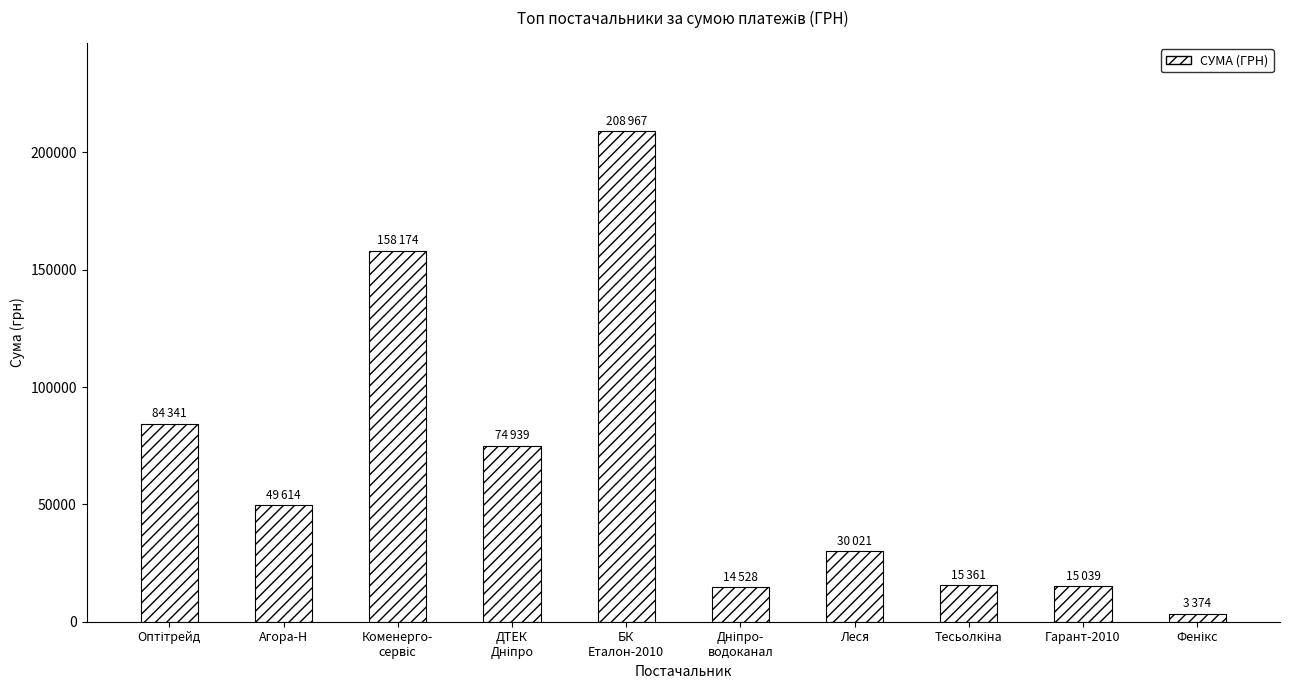

What is the sum of all values?

654357.1